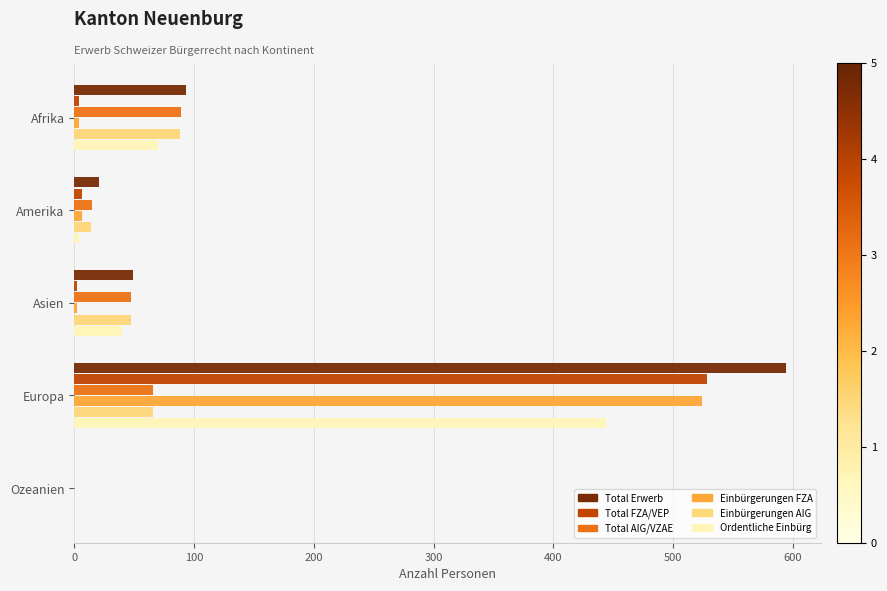

The value of Einbürgerungen FZA at Europa is 524. True or false?

True